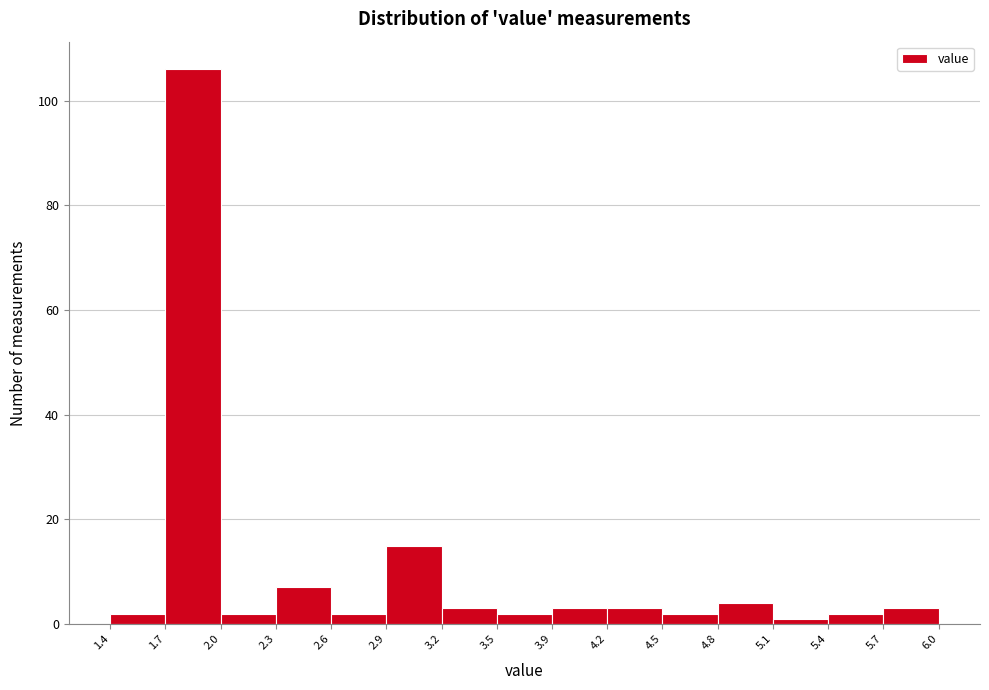

Reading left to right, list every bar in this chart as the range it spans on the x-axis followed by its height. The values are not printed on the chart, so give them approximately, as read against the axis.

1.4 to 1.7: 2
1.7 to 2.0: 106
2.0 to 2.3: 2
2.3 to 2.6: 8
2.6 to 2.9: 2
2.9 to 3.2: 16
3.2 to 3.5: 4
3.5 to 3.9: 2
3.9 to 4.2: 4
4.2 to 4.5: 4
4.5 to 4.8: 2
4.8 to 5.1: 4
5.1 to 5.4: under 2
5.4 to 5.7: 2
5.7 to 6.0: 4